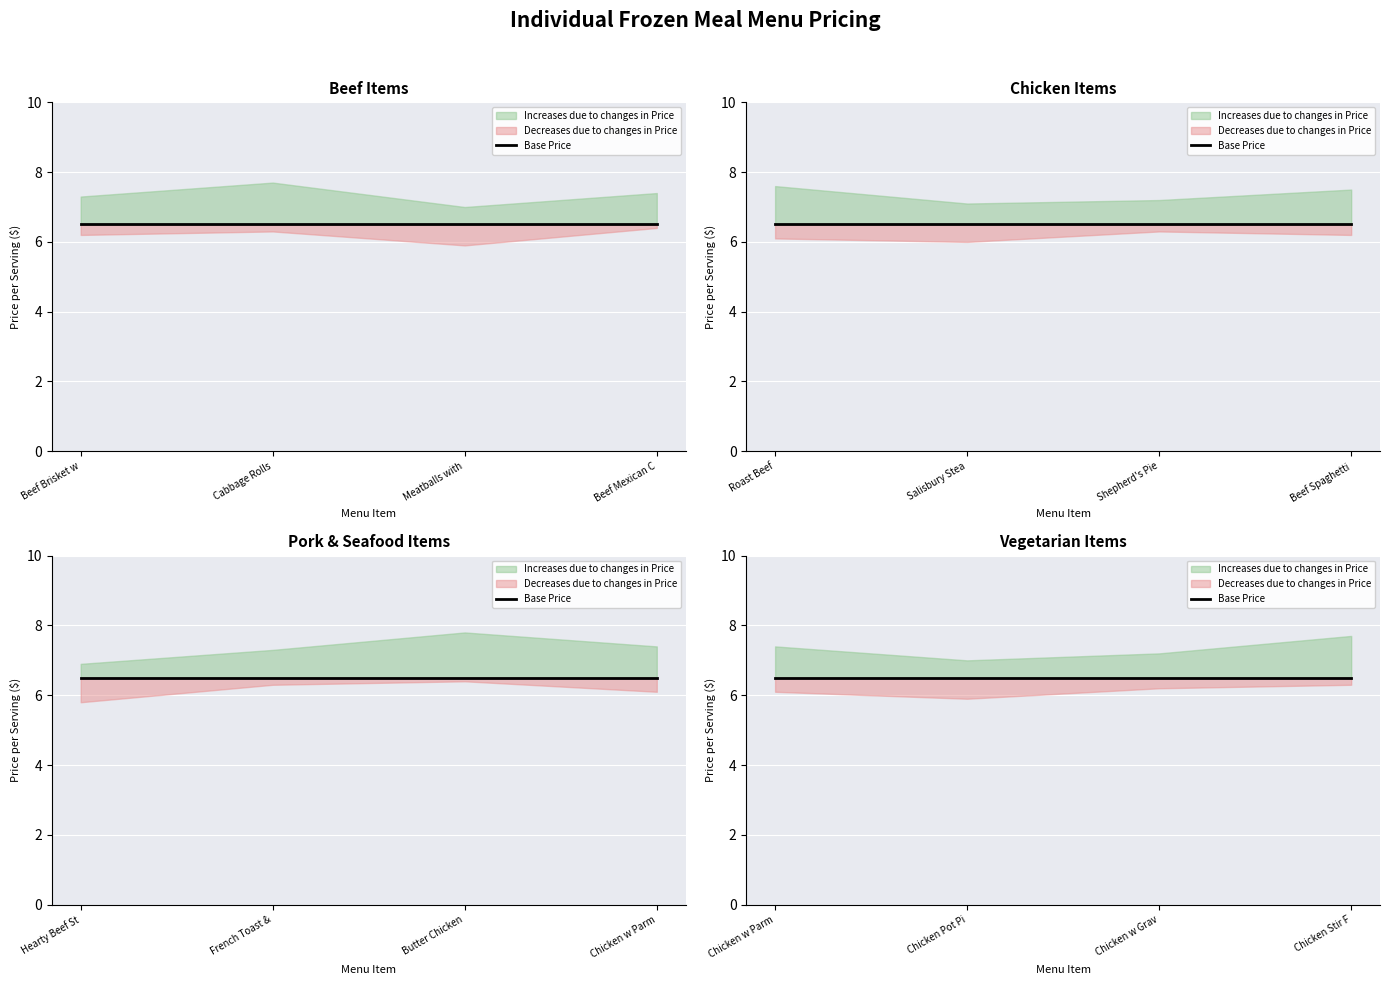

Which series has the widest spread of values?

Increases